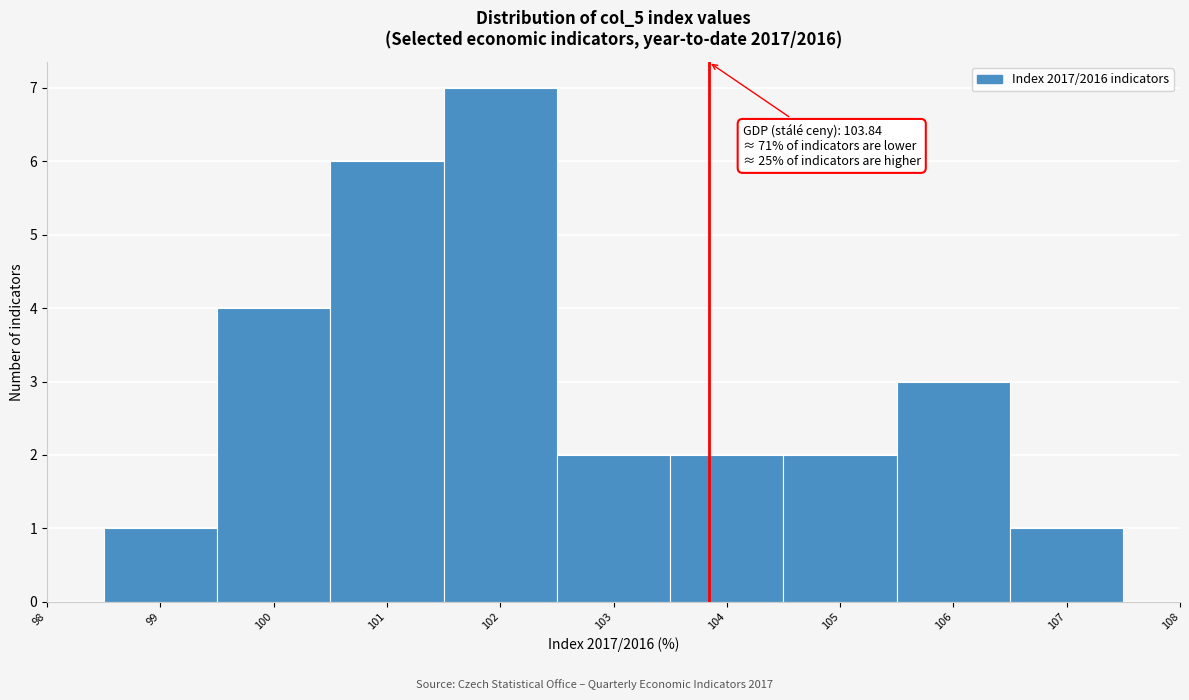

Which range on the x-axis has the tallest bar?

101.5 to 102.5